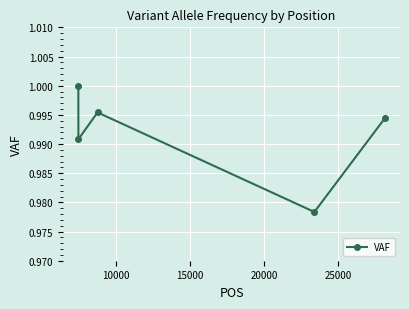

What is the sum of all values?

5.0